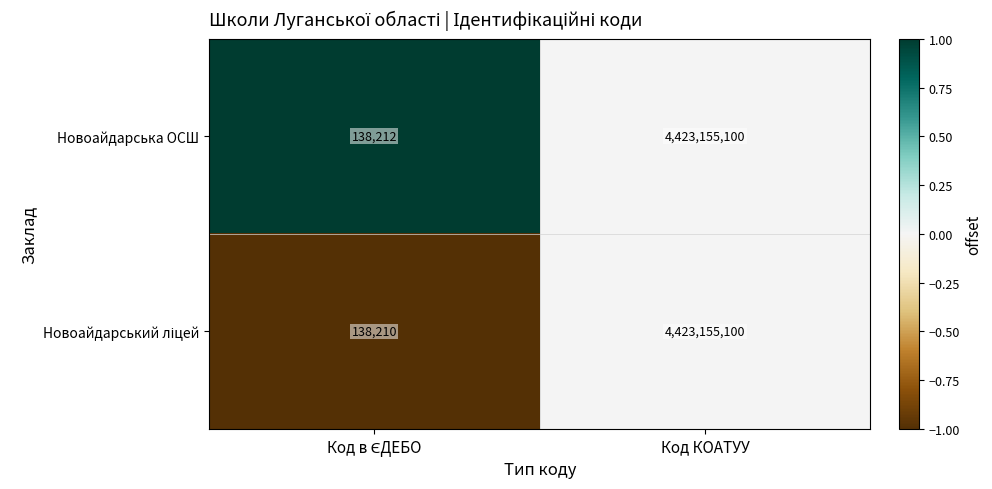

What is the difference between the maximum and minimum values in the Новоайдарська ОСШ series?

4423016888